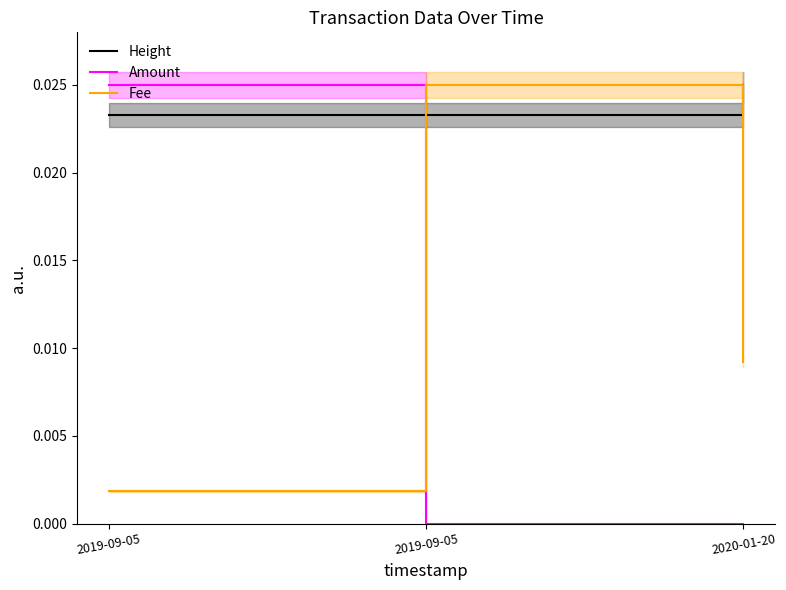

The Amount series shows 0.0 at 2019-09-05. True or false?

True